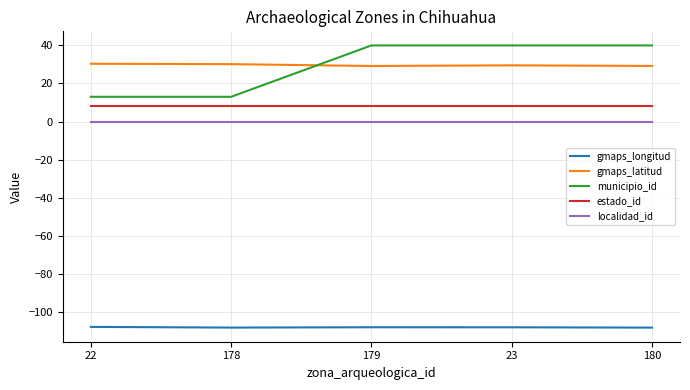

What is the minimum value shown in the chart?

-108.3